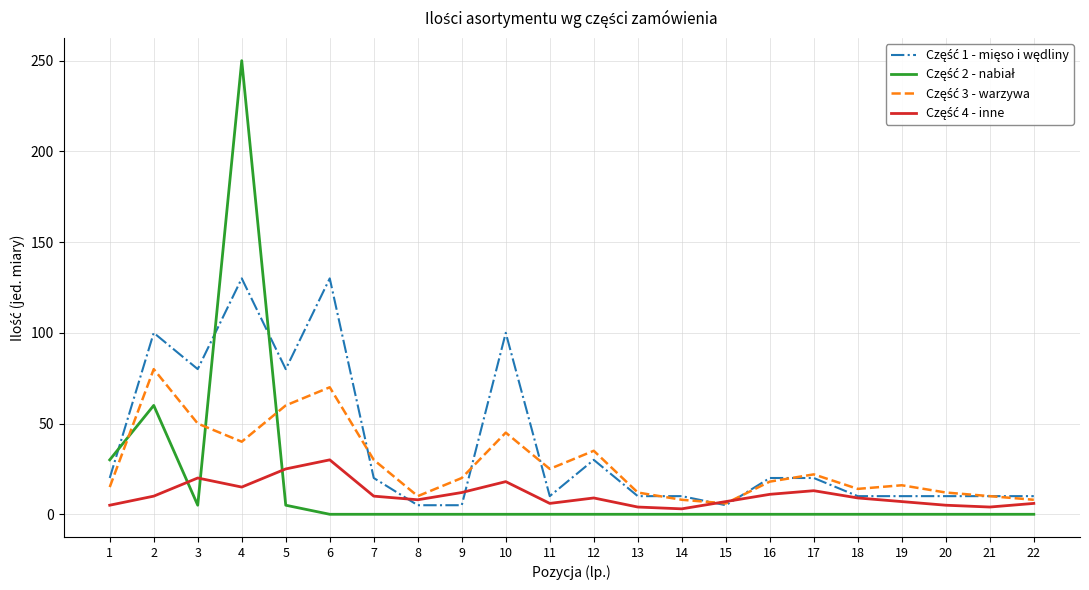

At which category is the sum across all series the highest?

4